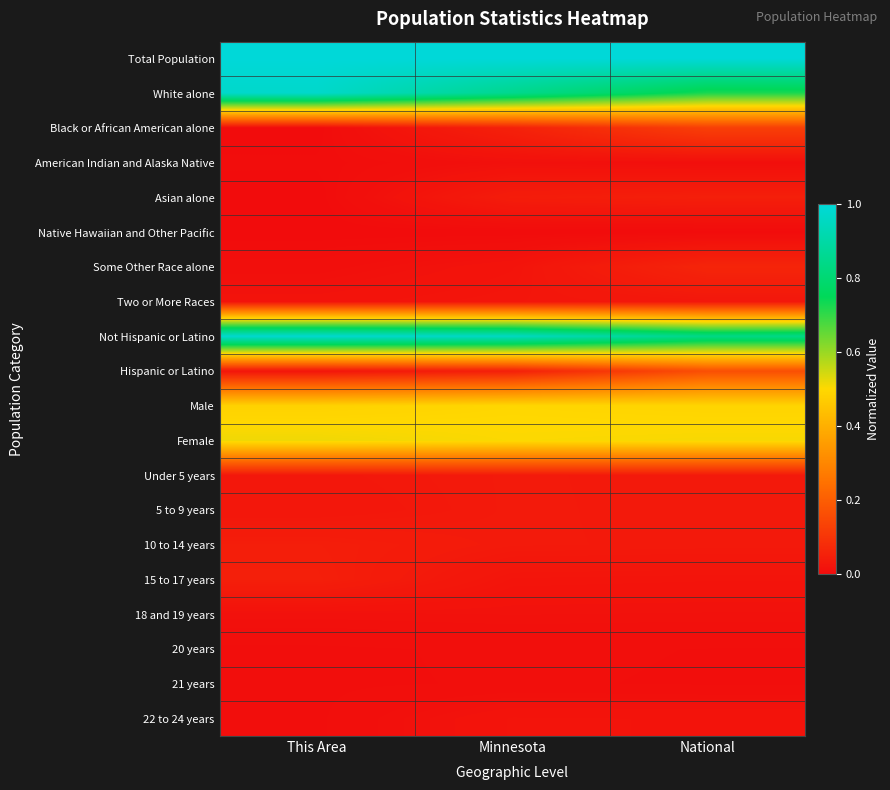

Count the number of data series in this chart.

20